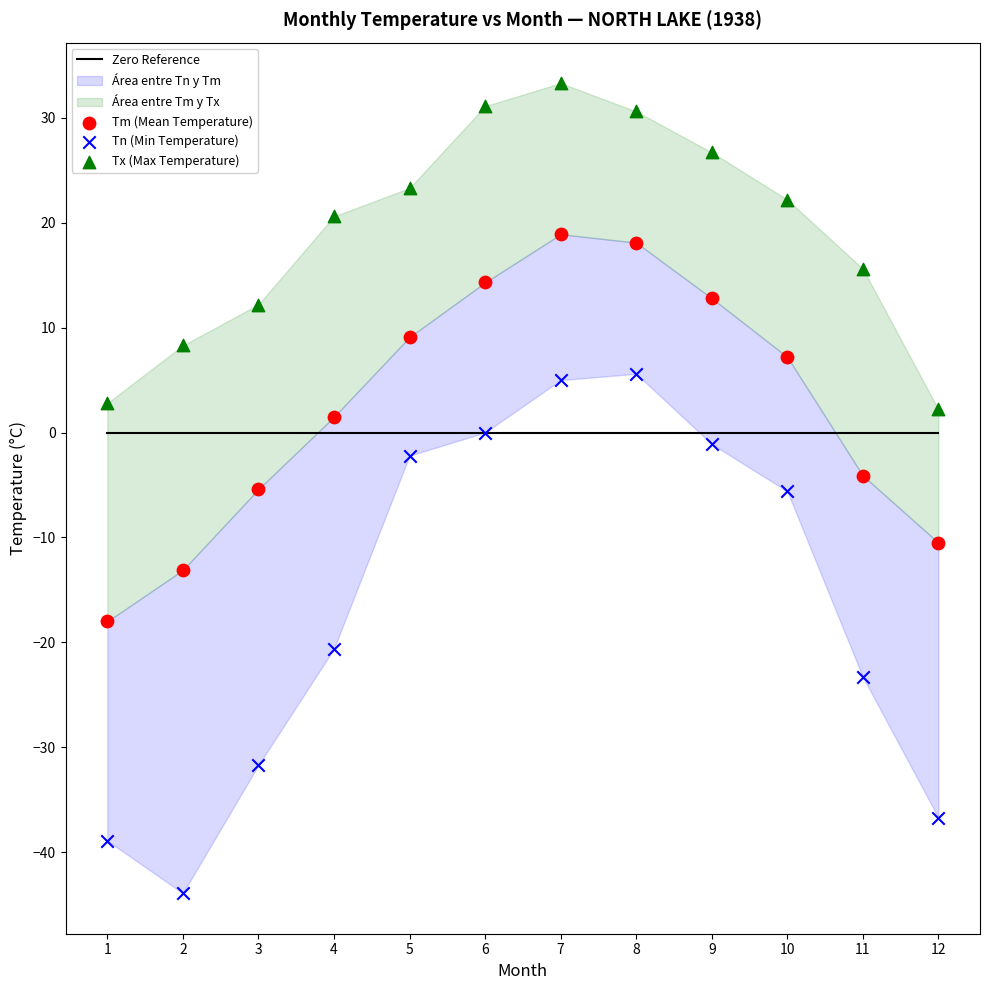

Across all data points, what is the range of Y values (max minus min)?

77.2